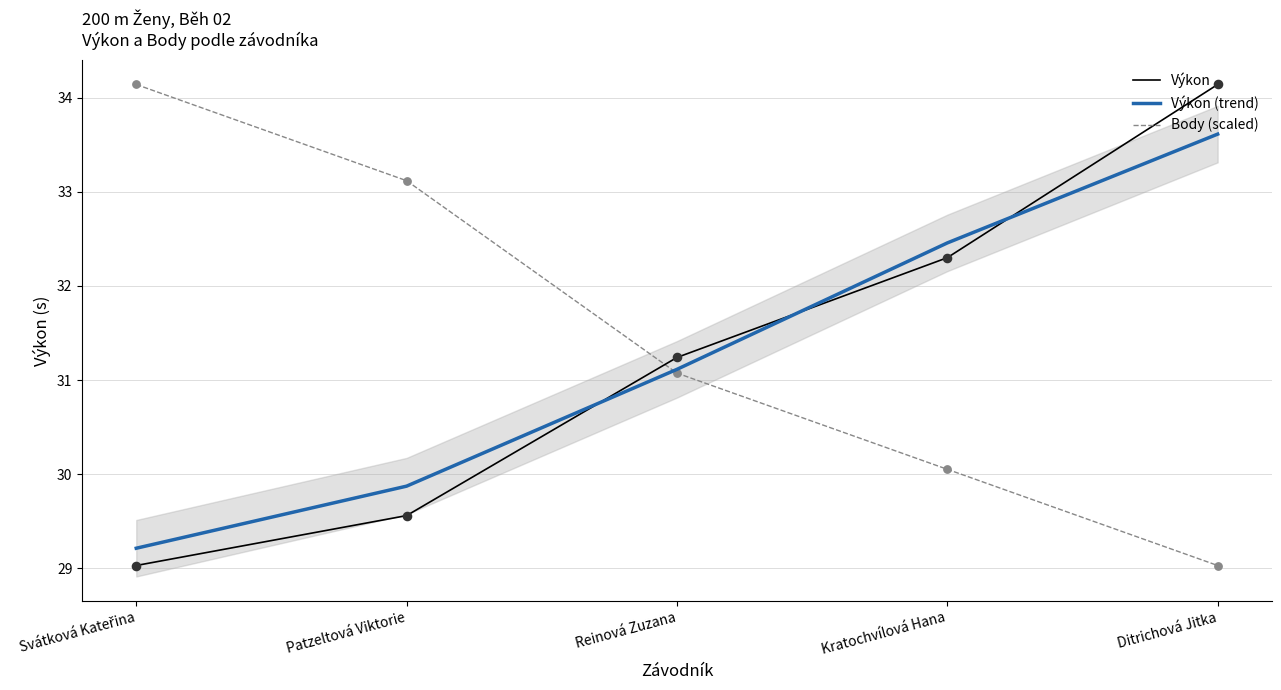

Which series has the largest total across all categories?

Body (scaled)